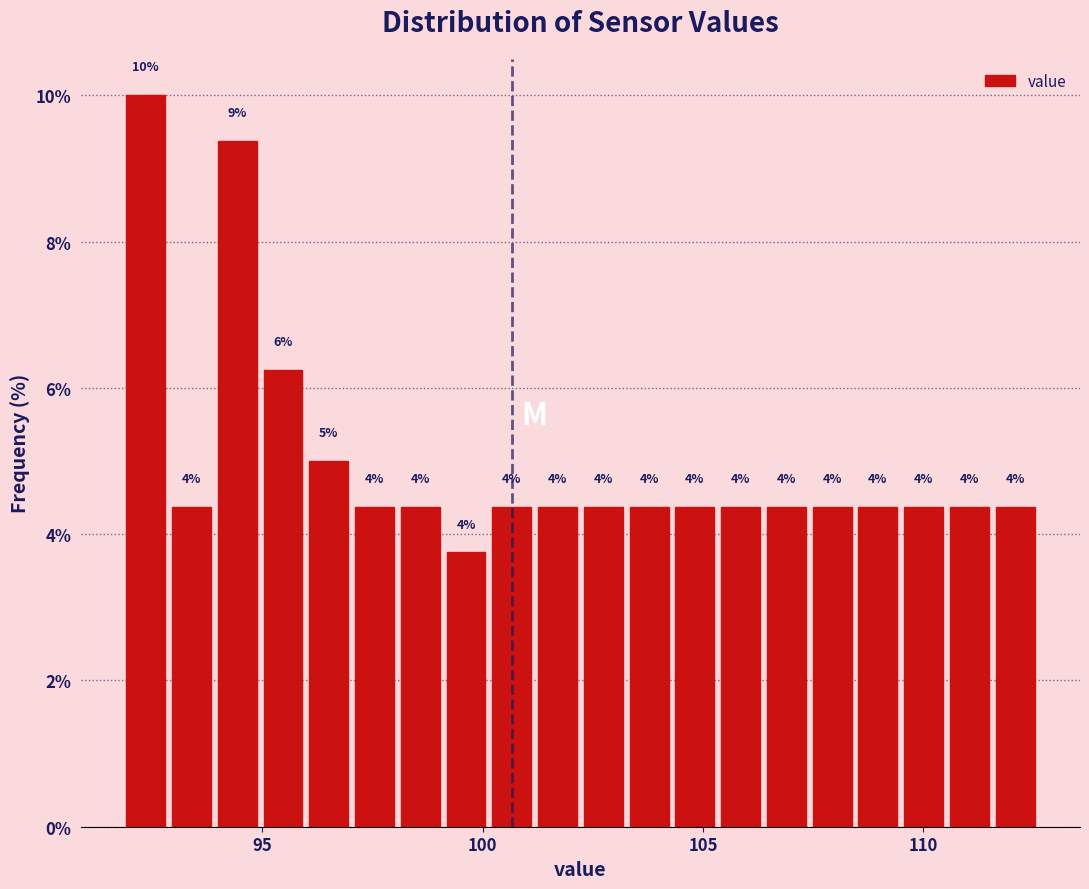

Read against the x-axis, roughly where is the centre of the tallest bar?

92.5